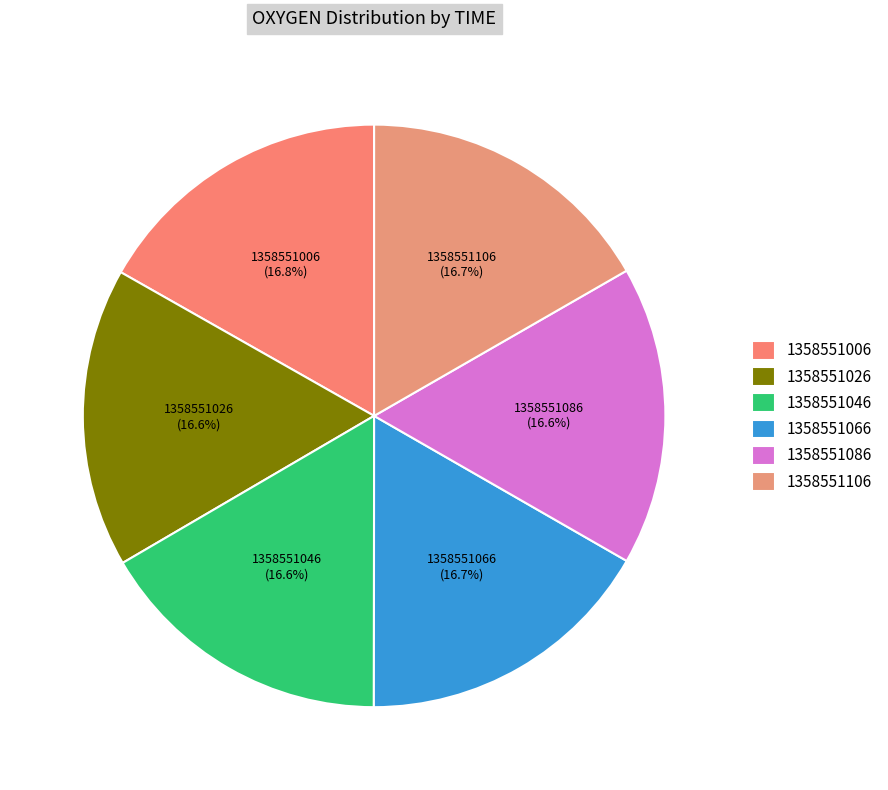

Is there a majority slice in this chart?

No